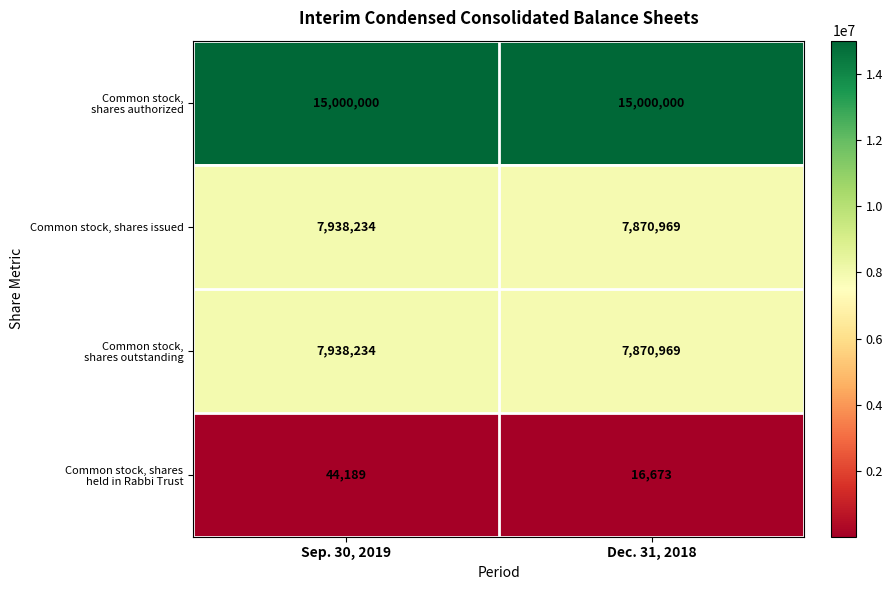

What is the greatest value displayed?

15000000